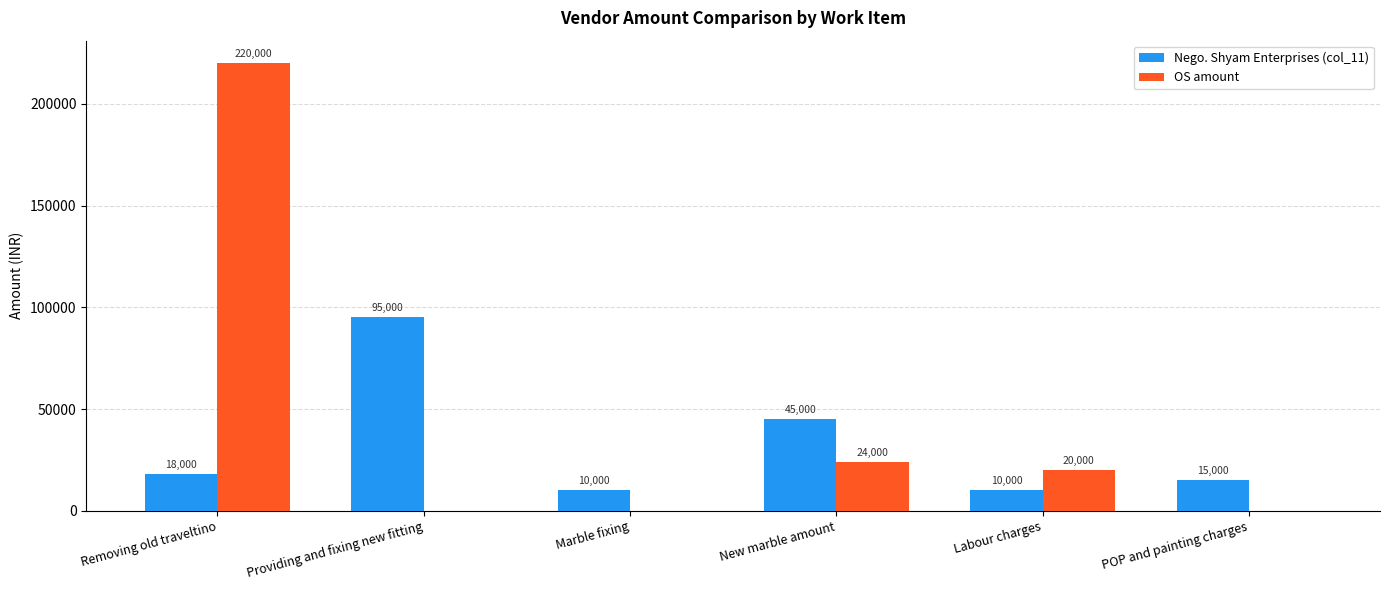

Which series has the largest total across all categories?

OS amount